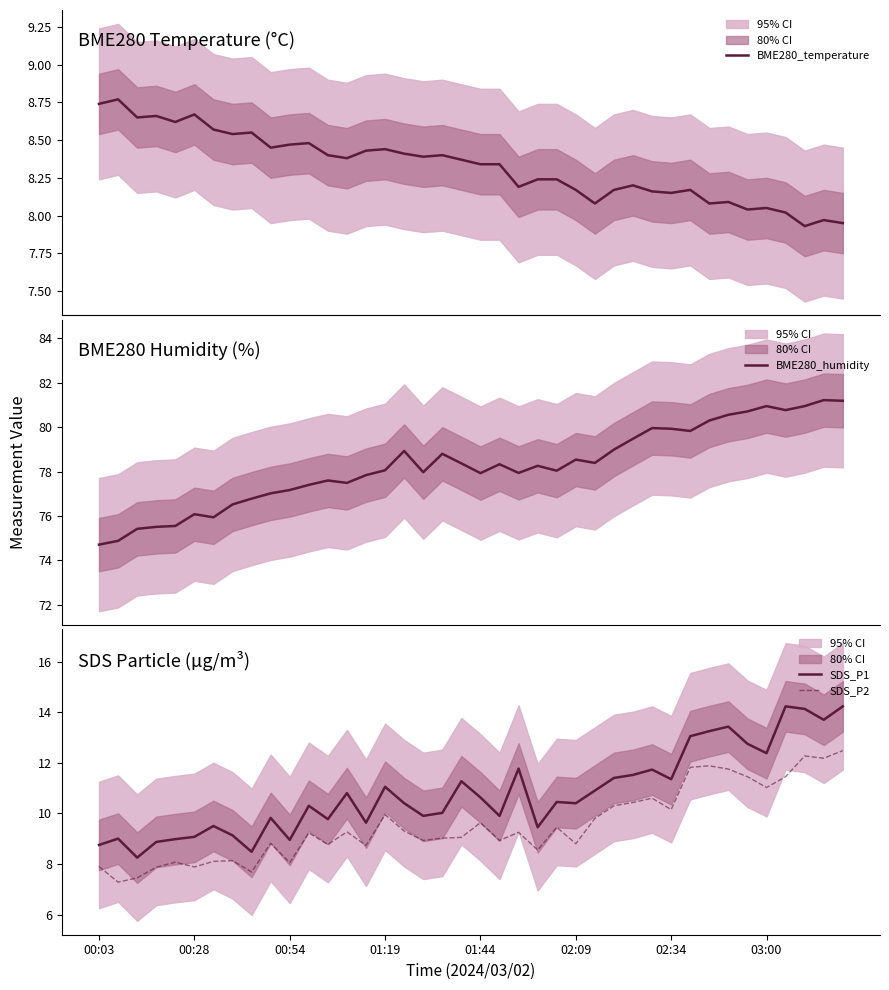

The value of BME280_temperature at 23 is 14.3. True or false?

False